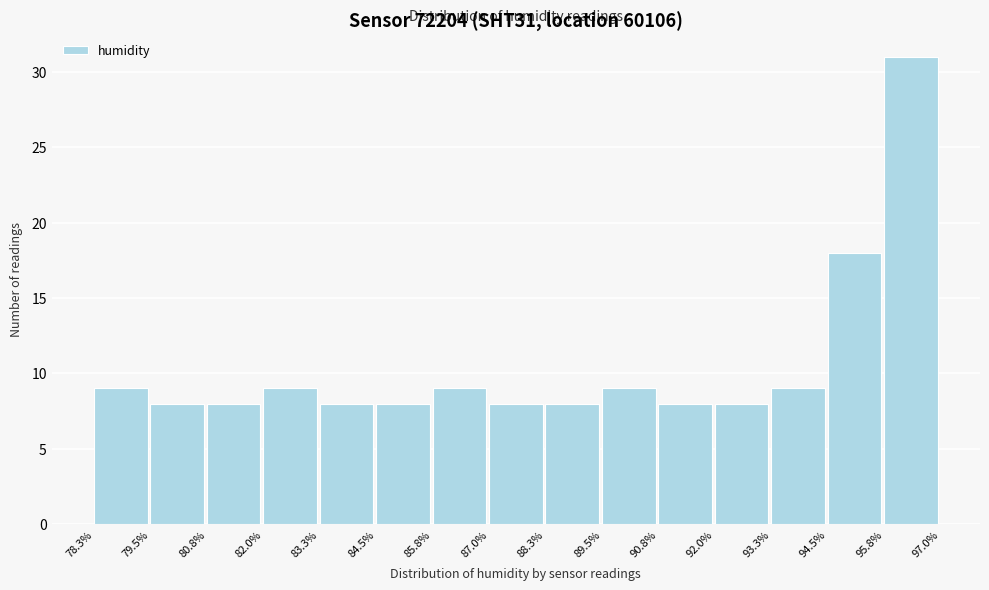

Over which range of the x-axis is the bar tallest?

95.8% to 97.0%